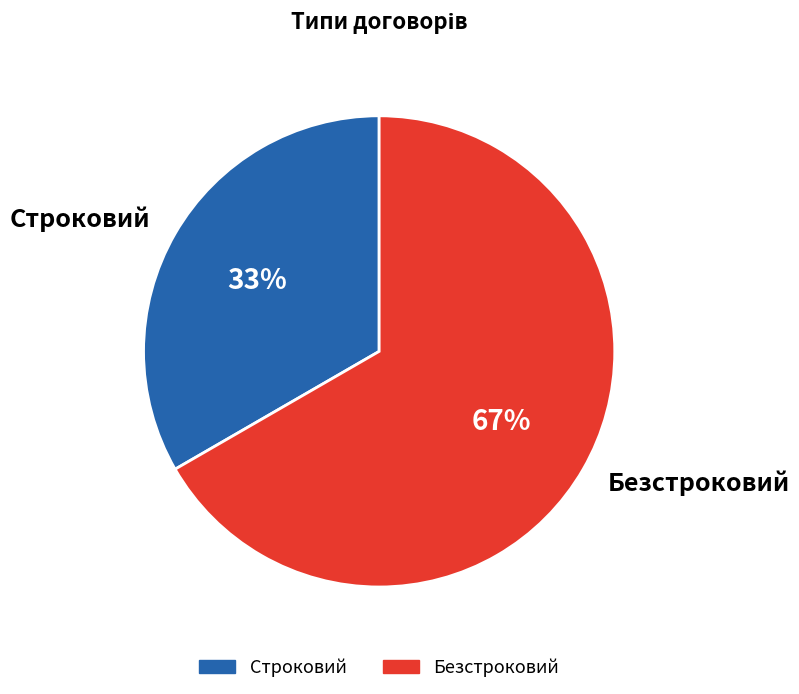

Is there a majority slice in this chart?

Yes